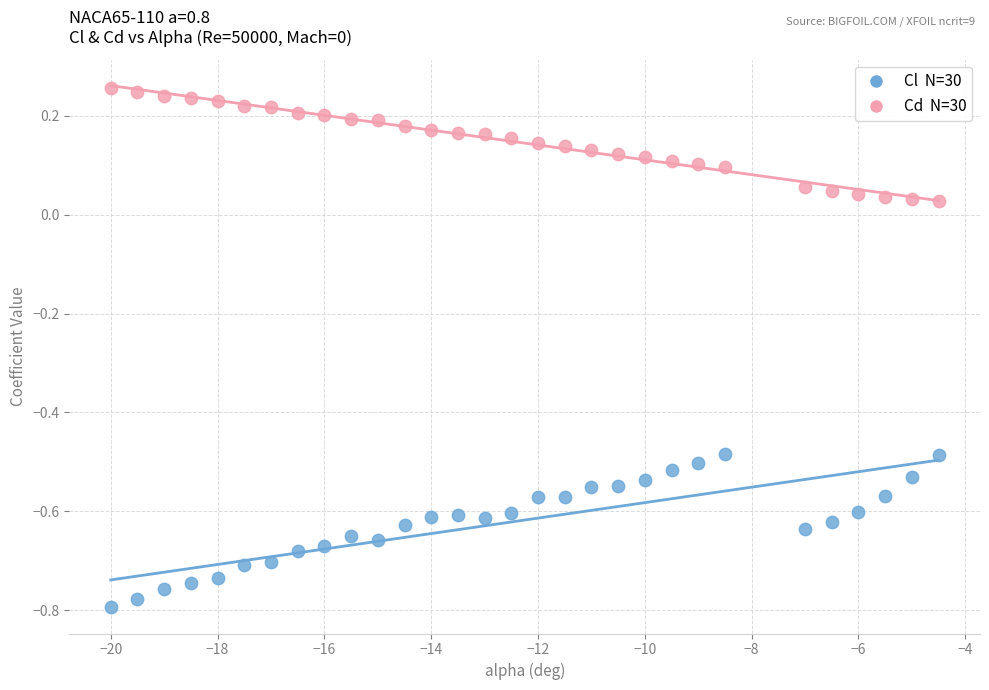

Across all data points, what is the range of X values (max minus min)?

15.5